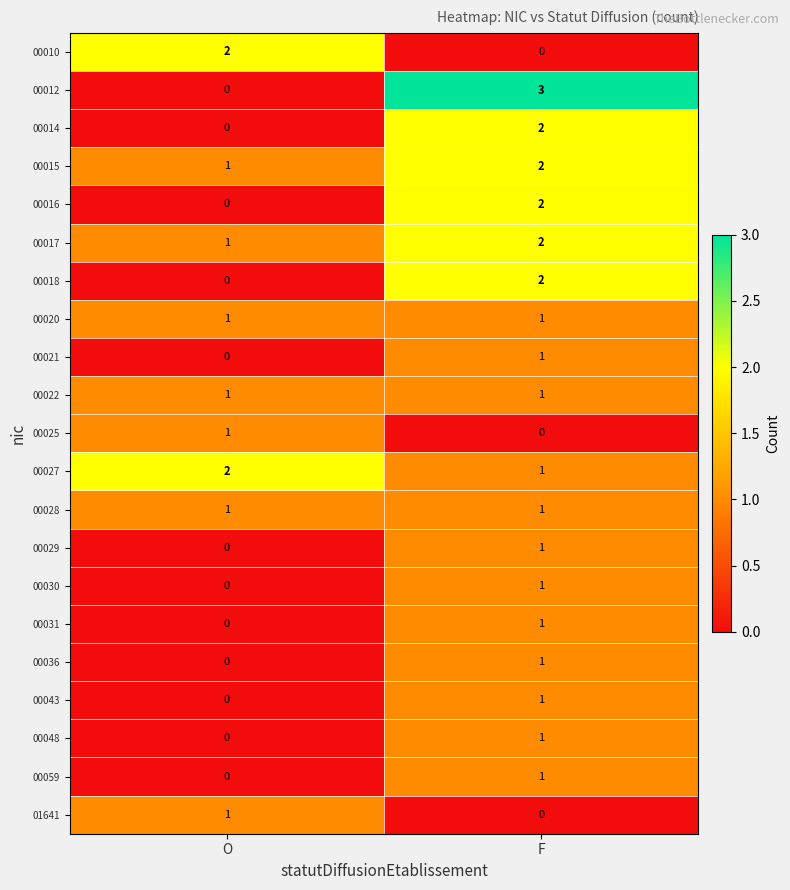

The value of 00015 at F is 2. True or false?

True